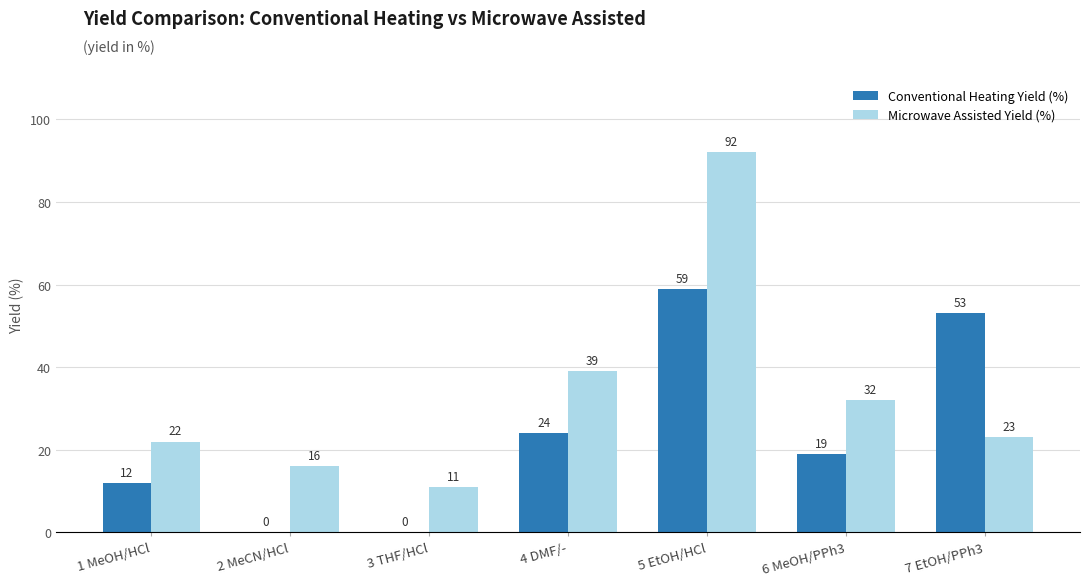

At which category is the sum across all series the highest?

5 EtOH/HCl